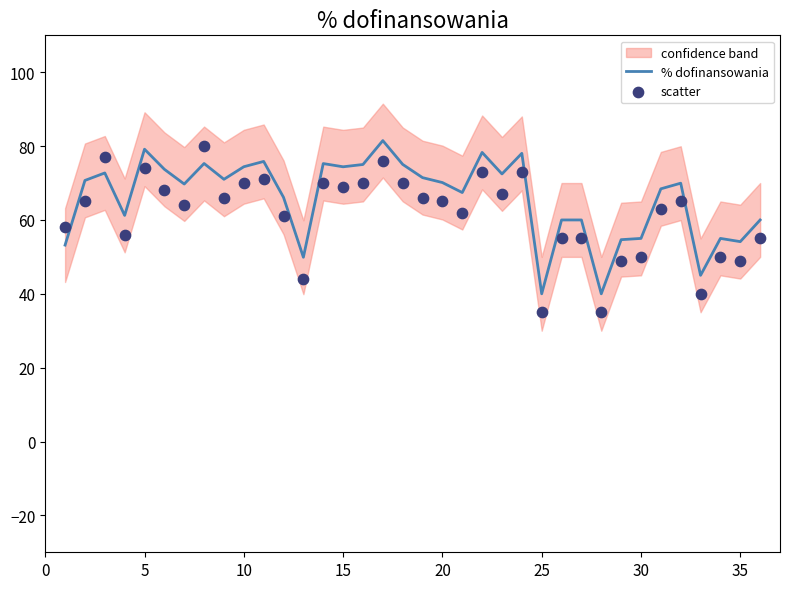

At how many categories does at least one series exceed 70?

18